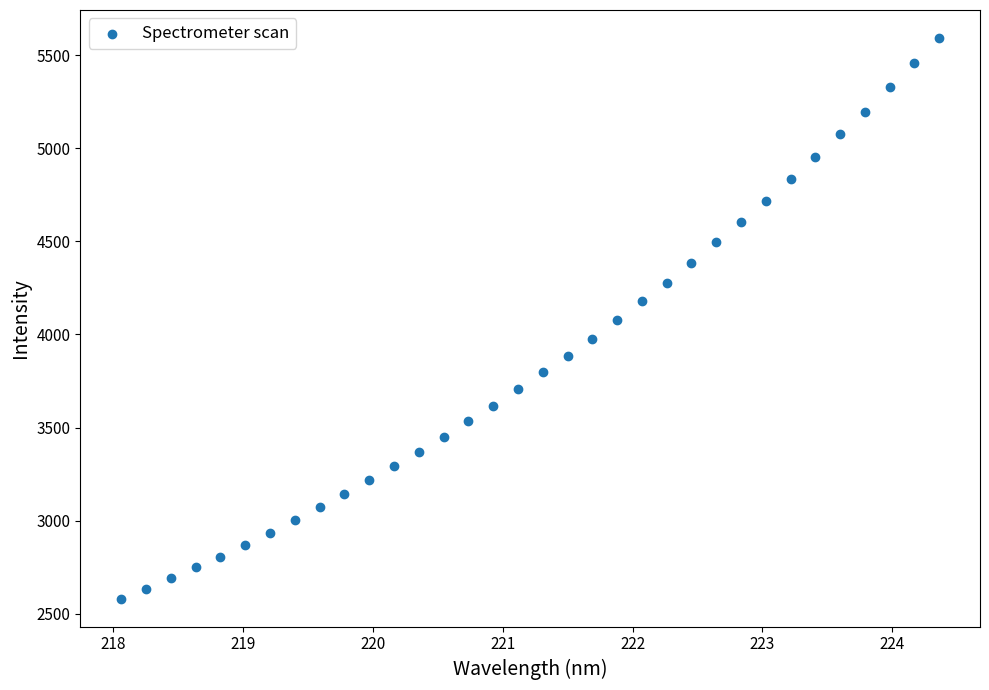

What is the range of X values (max minus min)?

6.3